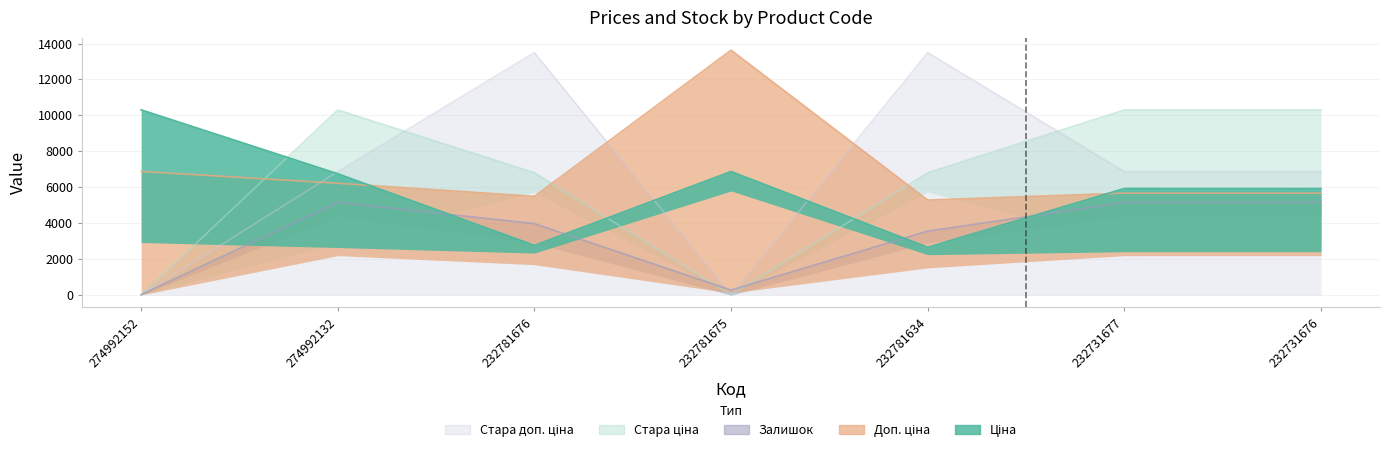

At how many categories does at least one series exceed 12690?

3